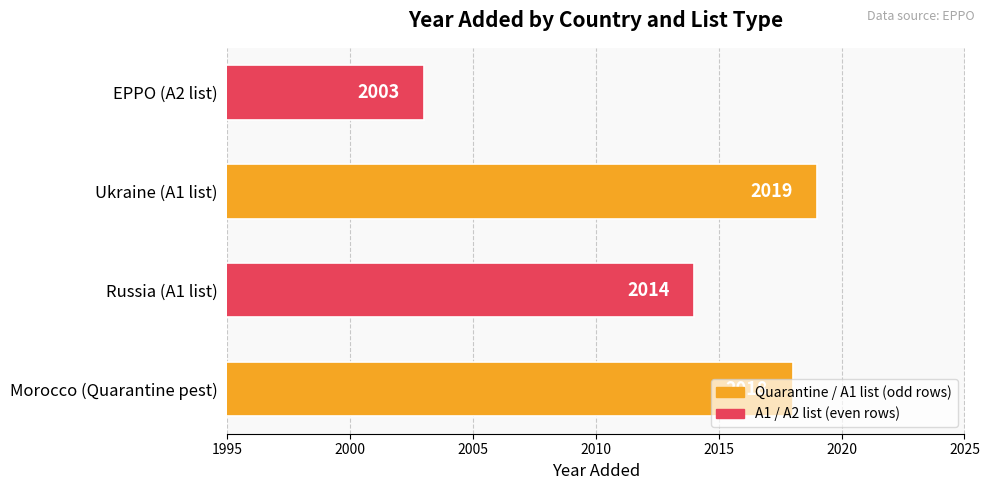

Where is the data nearest to the value 2011?

Russia (A1 list)